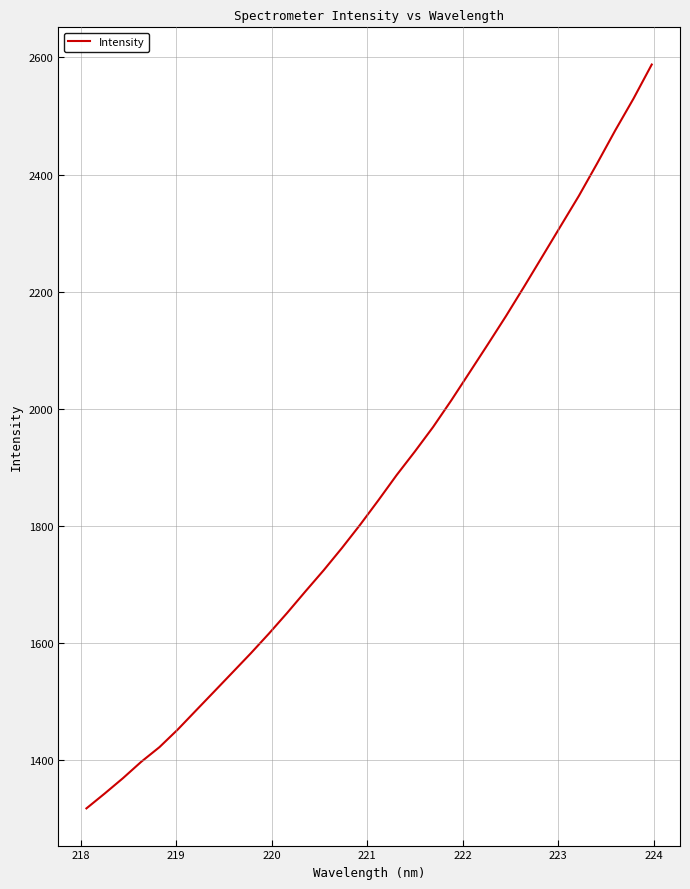

What is the smallest value displayed?

1317.3